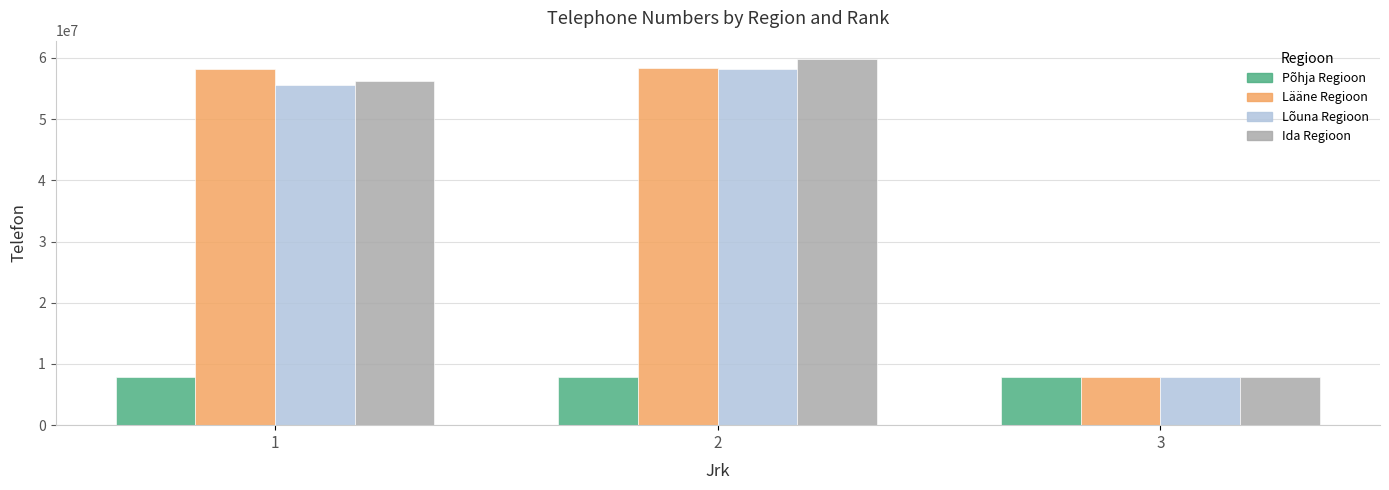

What is the value of the Põhja Regioon bar at the 3rd from the left?

7943500